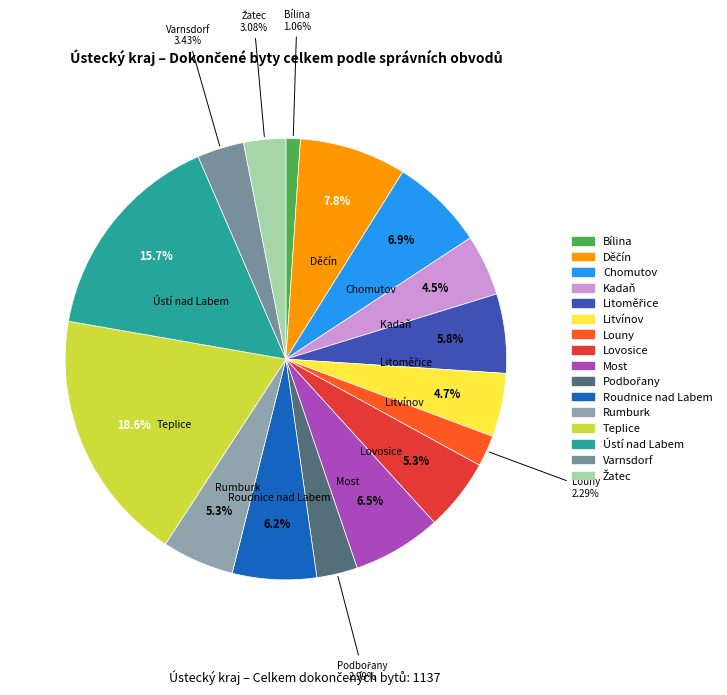

Is Chomutov the majority of the pie?

No